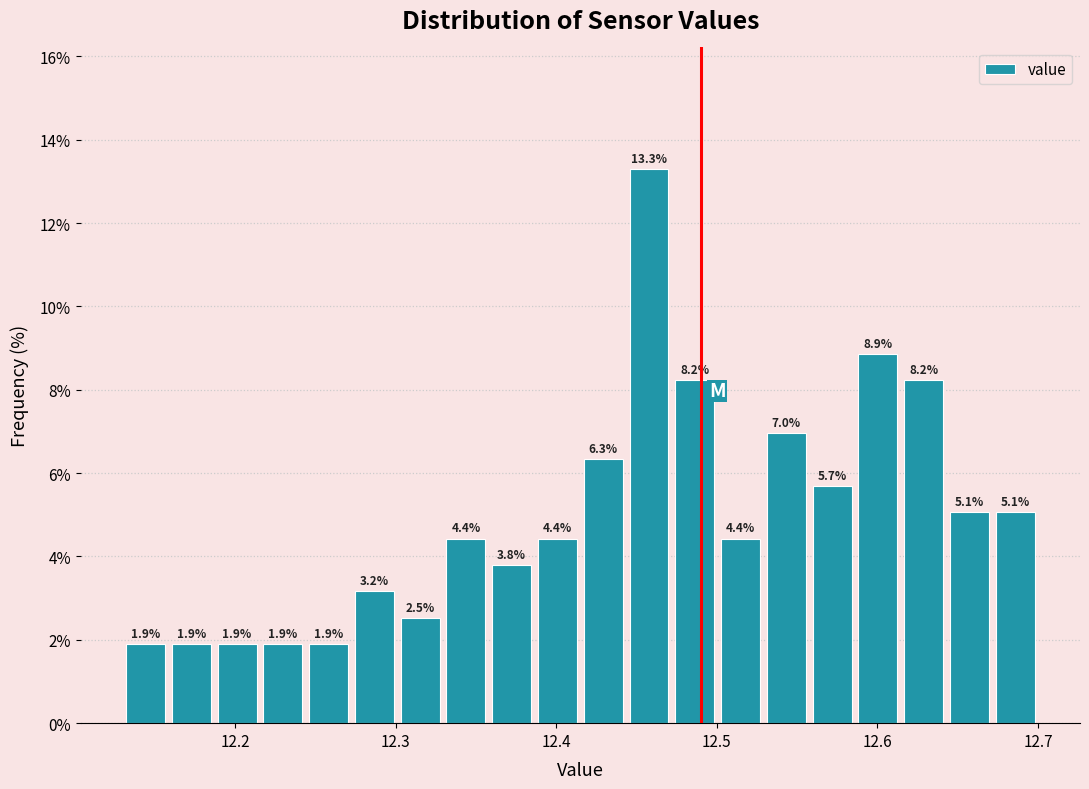

Around what value on the x-axis is the tallest bar? Give the approximate position of its centre, as read against the axis.

12.46